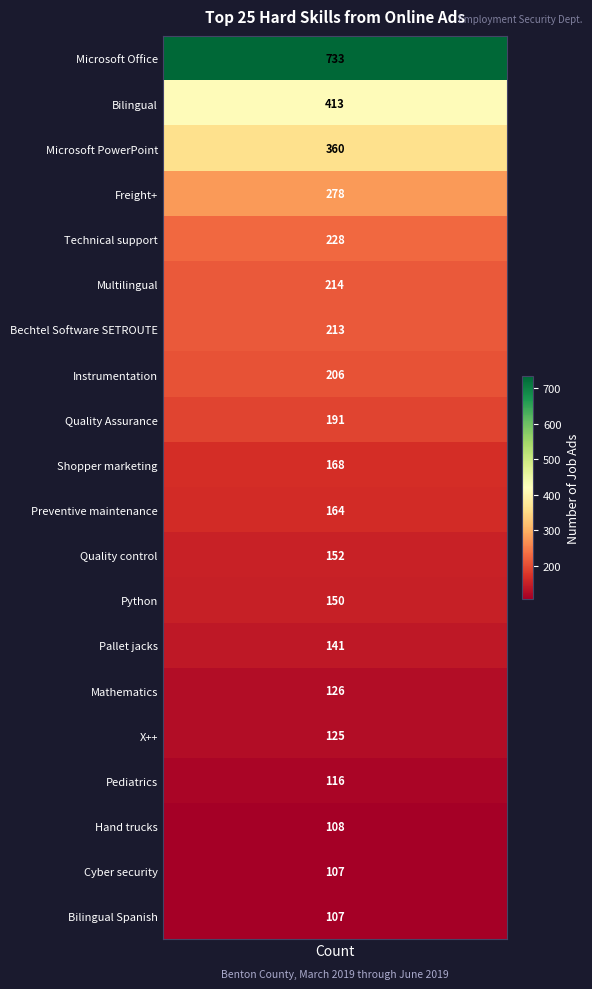

Is it true that the value at values is 733?

True